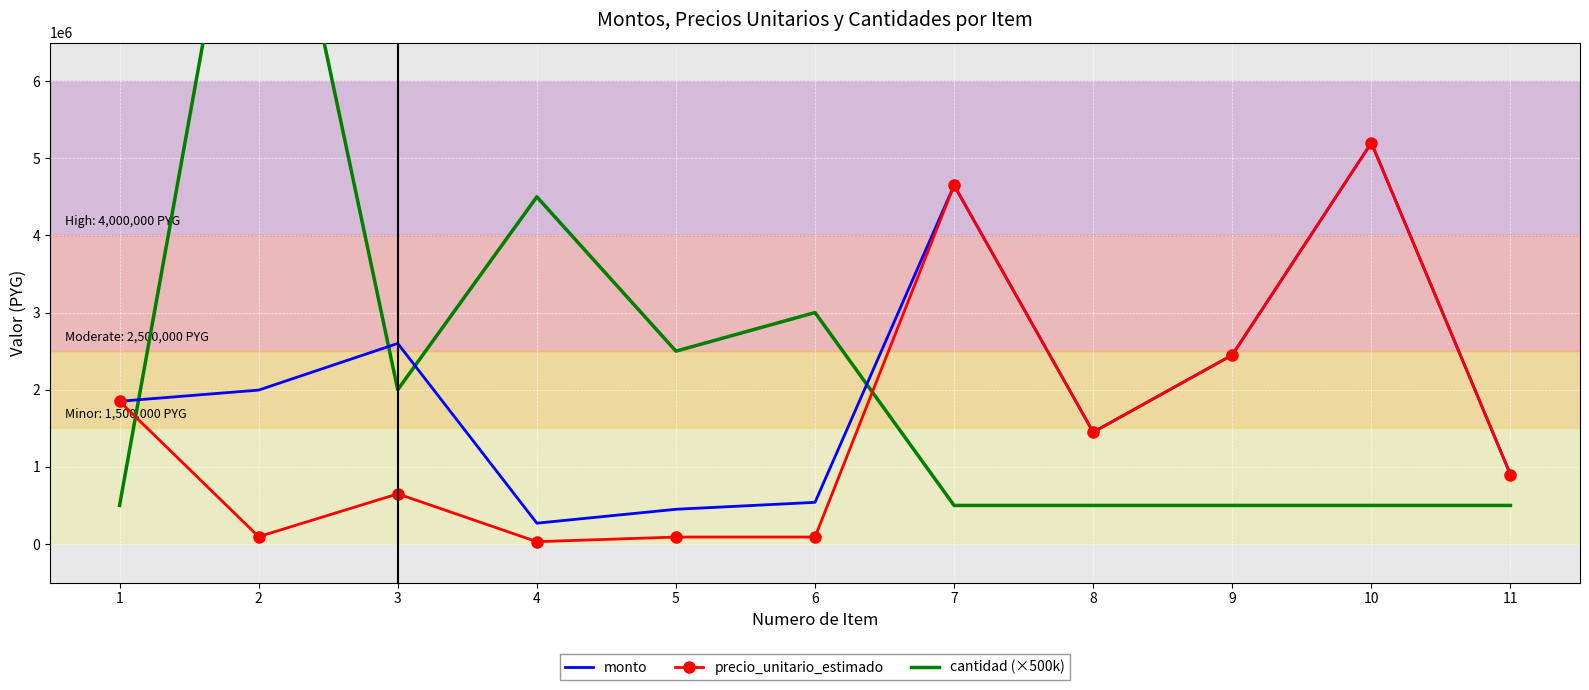

The value of monto at 4 is 364517. True or false?

False